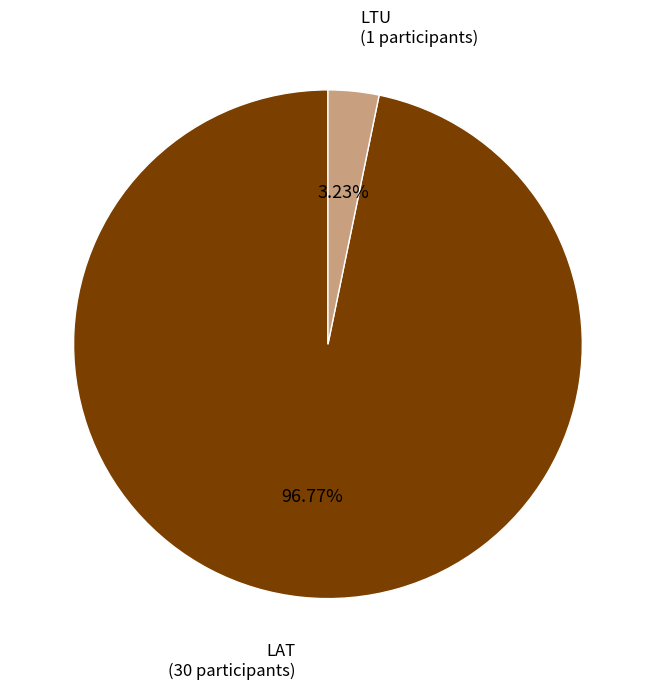

Is there any slice that represents more than half of the pie?

Yes